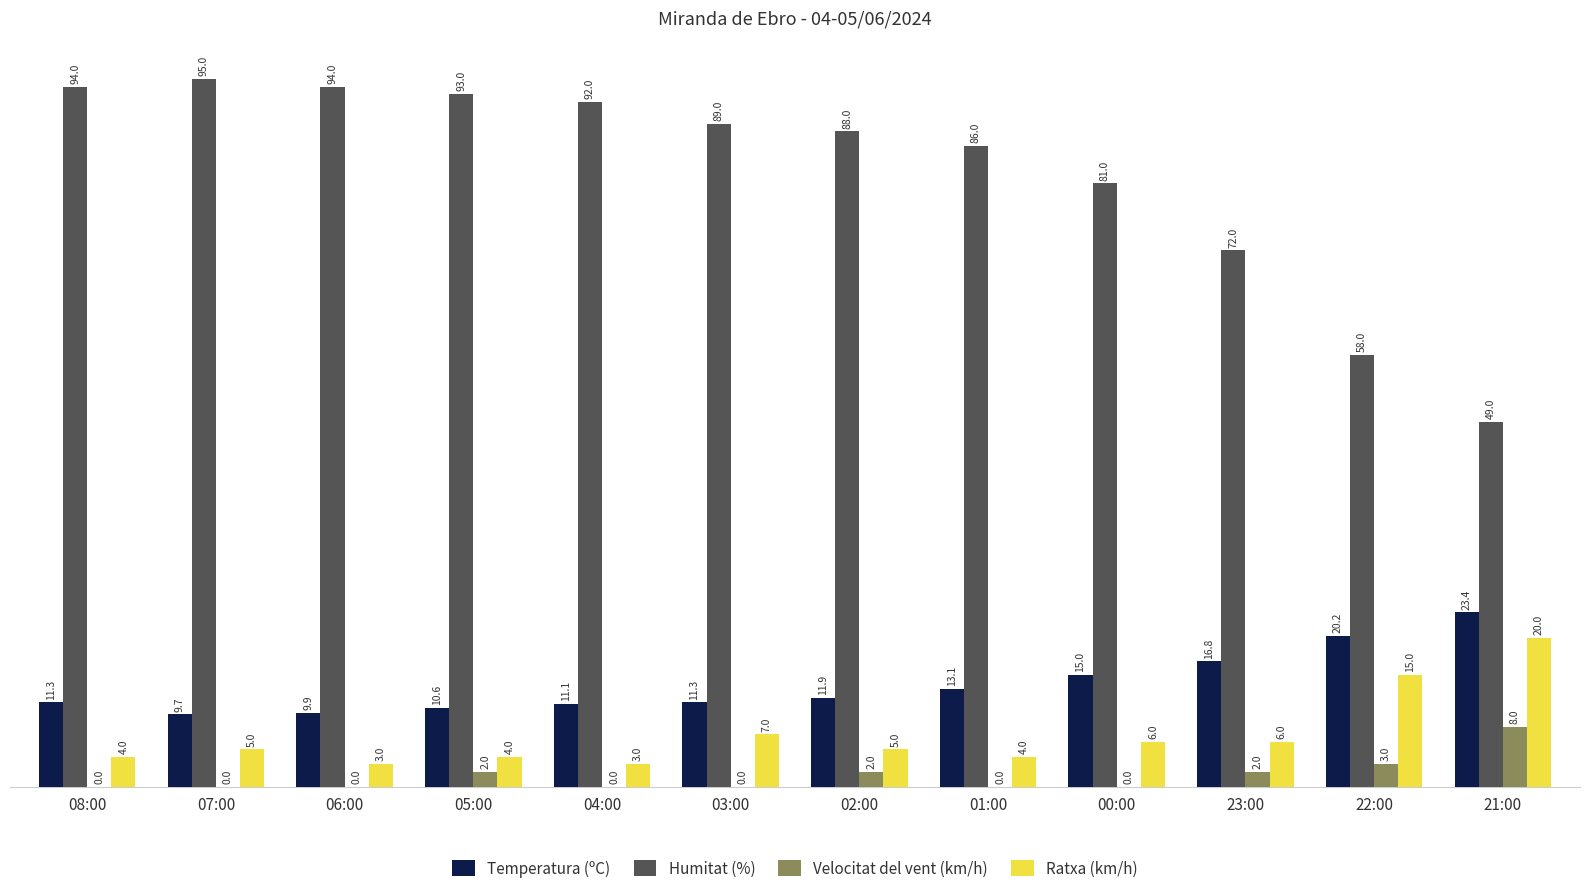

What is the spread (max minus min) of values at 23:00?

70.0